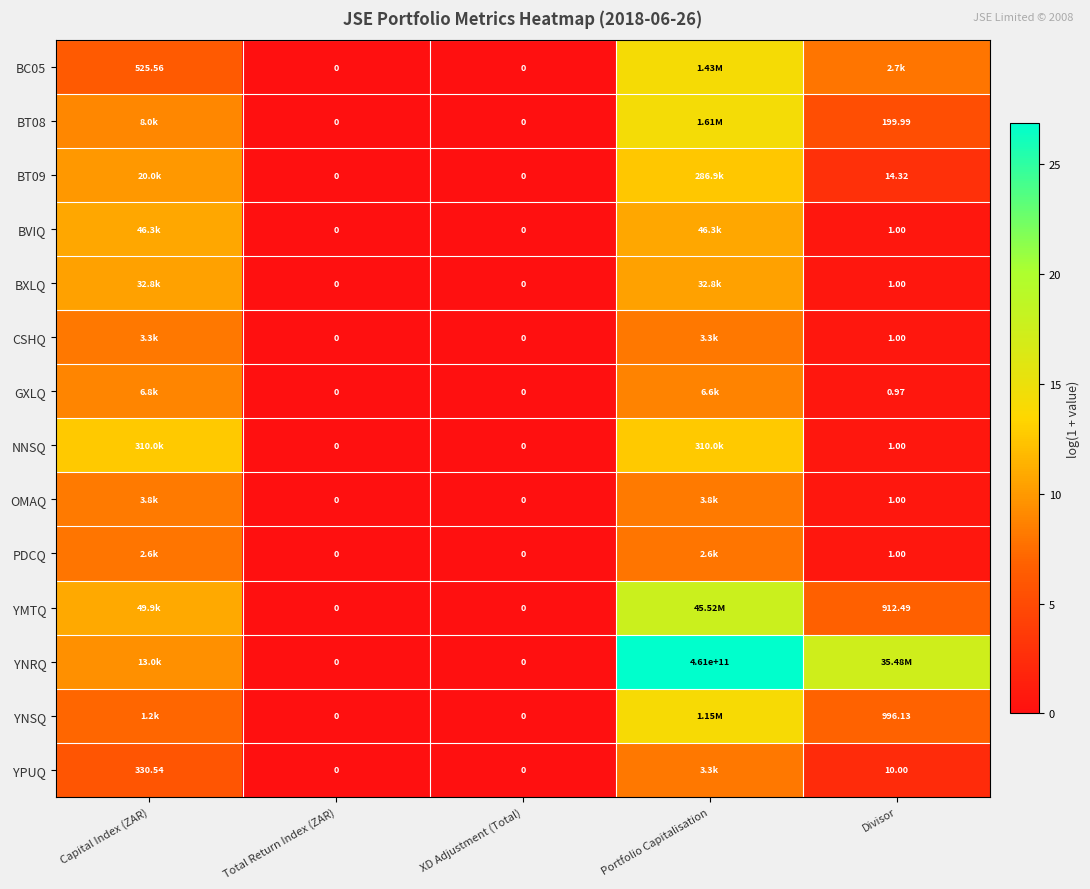

At which category is the sum across all series the highest?

Portfolio Capitalisation